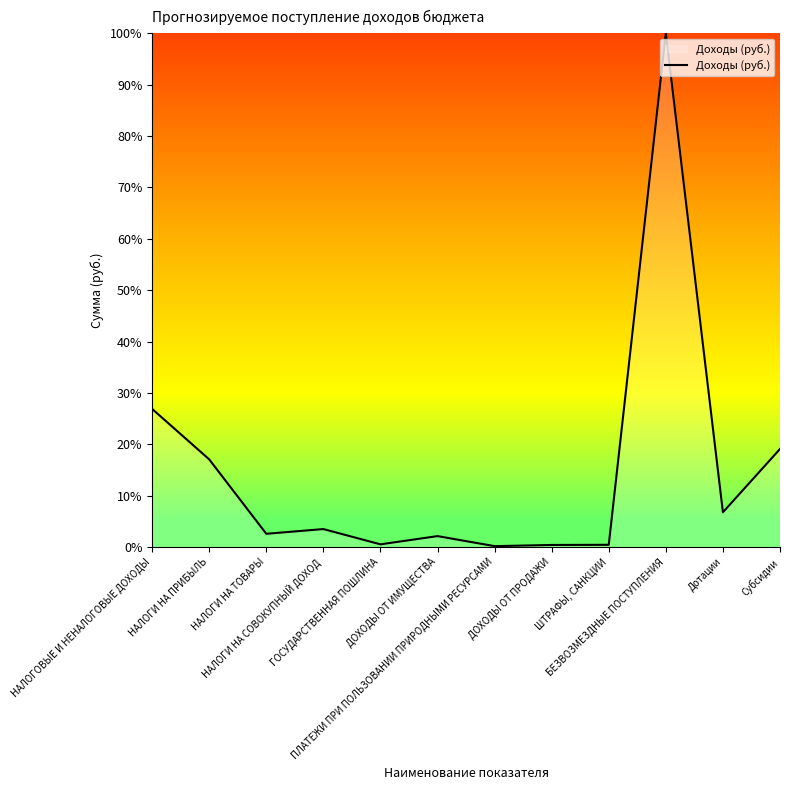

What is the average value?

15.0